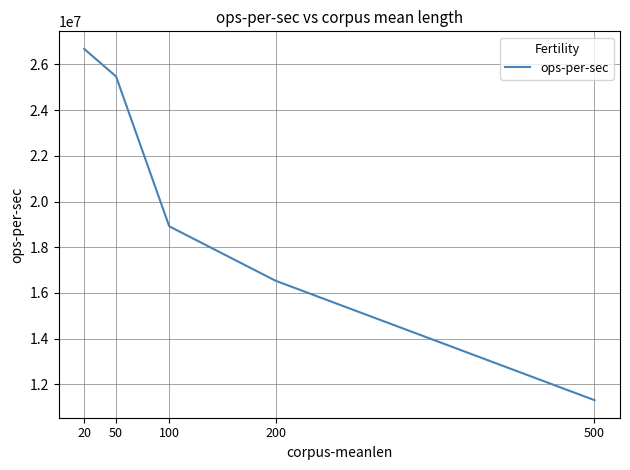

At which label is the value closest to 18993054?

100